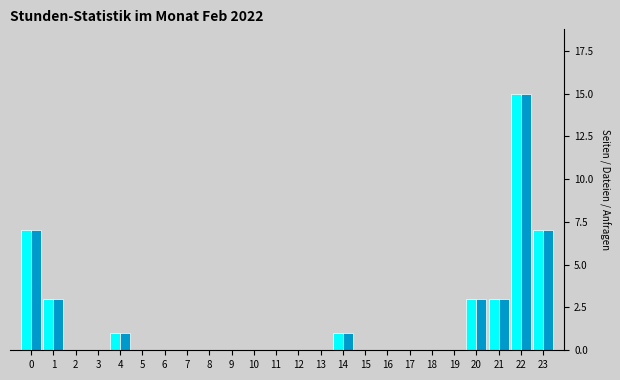

At which category is the sum across all series the highest?

22